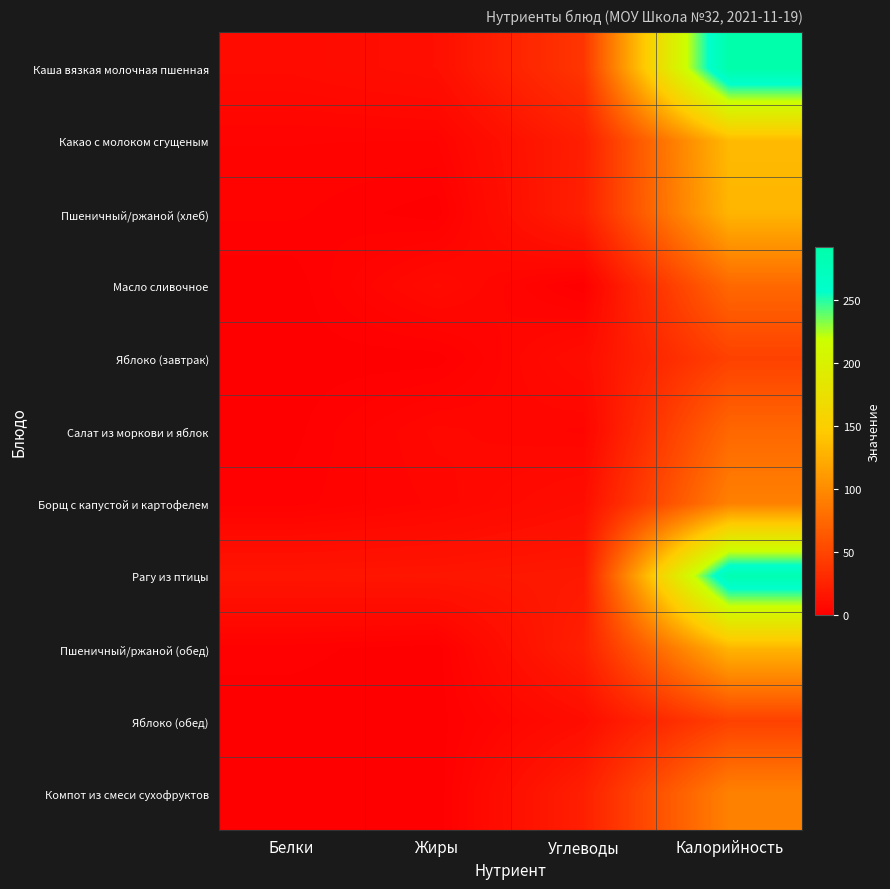

Rank the series at Белки from highest to lowest value.

Рагу из птицы, Каша вязкая молочная пшенная, Какао с молоком сгущеным, Пшеничный/ржаной (хлеб), Борщ с капустой и картофелем, Пшеничный/ржаной (обед), Салат из моркови и яблок, Яблоко (завтрак), Яблоко (обед), Масло сливочное, Компот из смеси сухофруктов